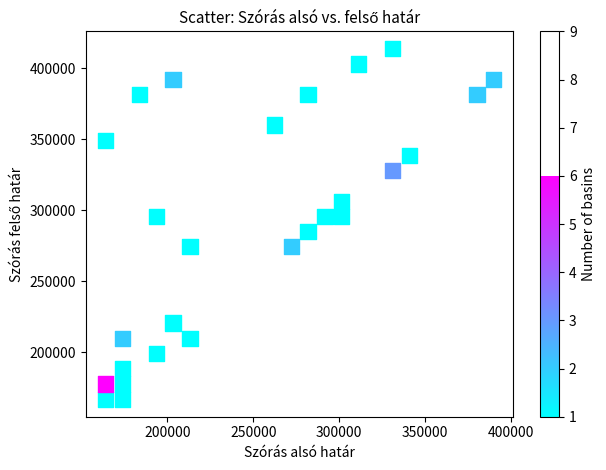

What is the range of X values (max minus min)?

226097.7